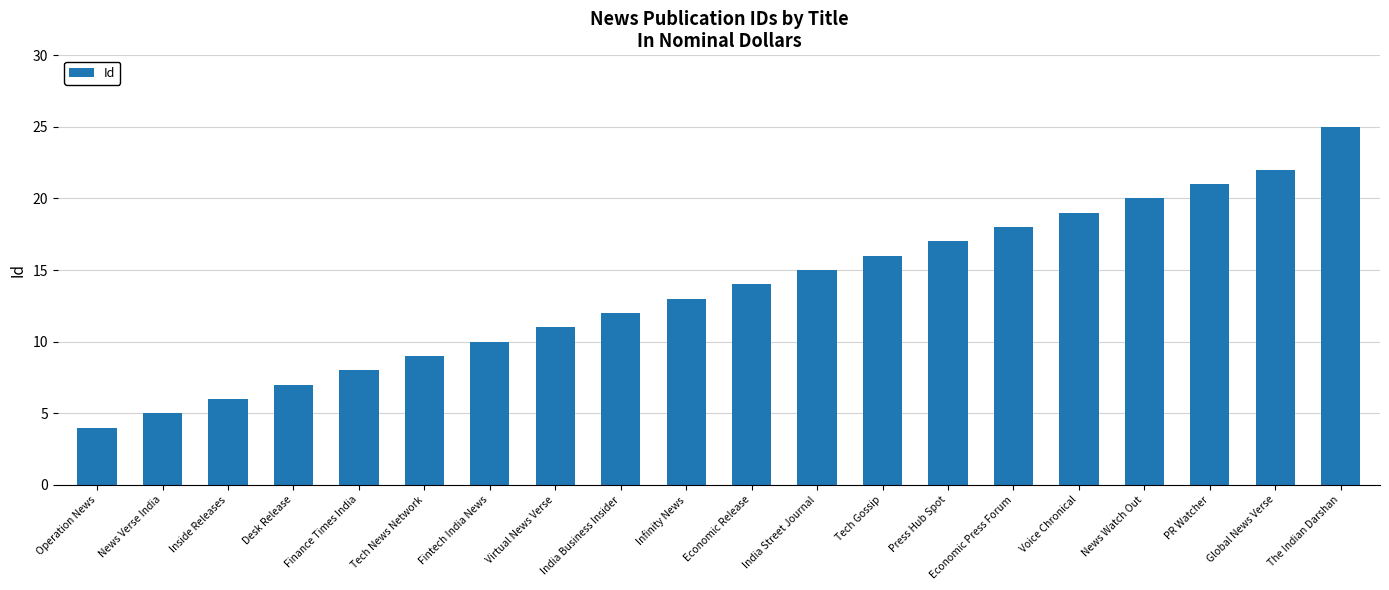

Read the value at Desk Release.

7